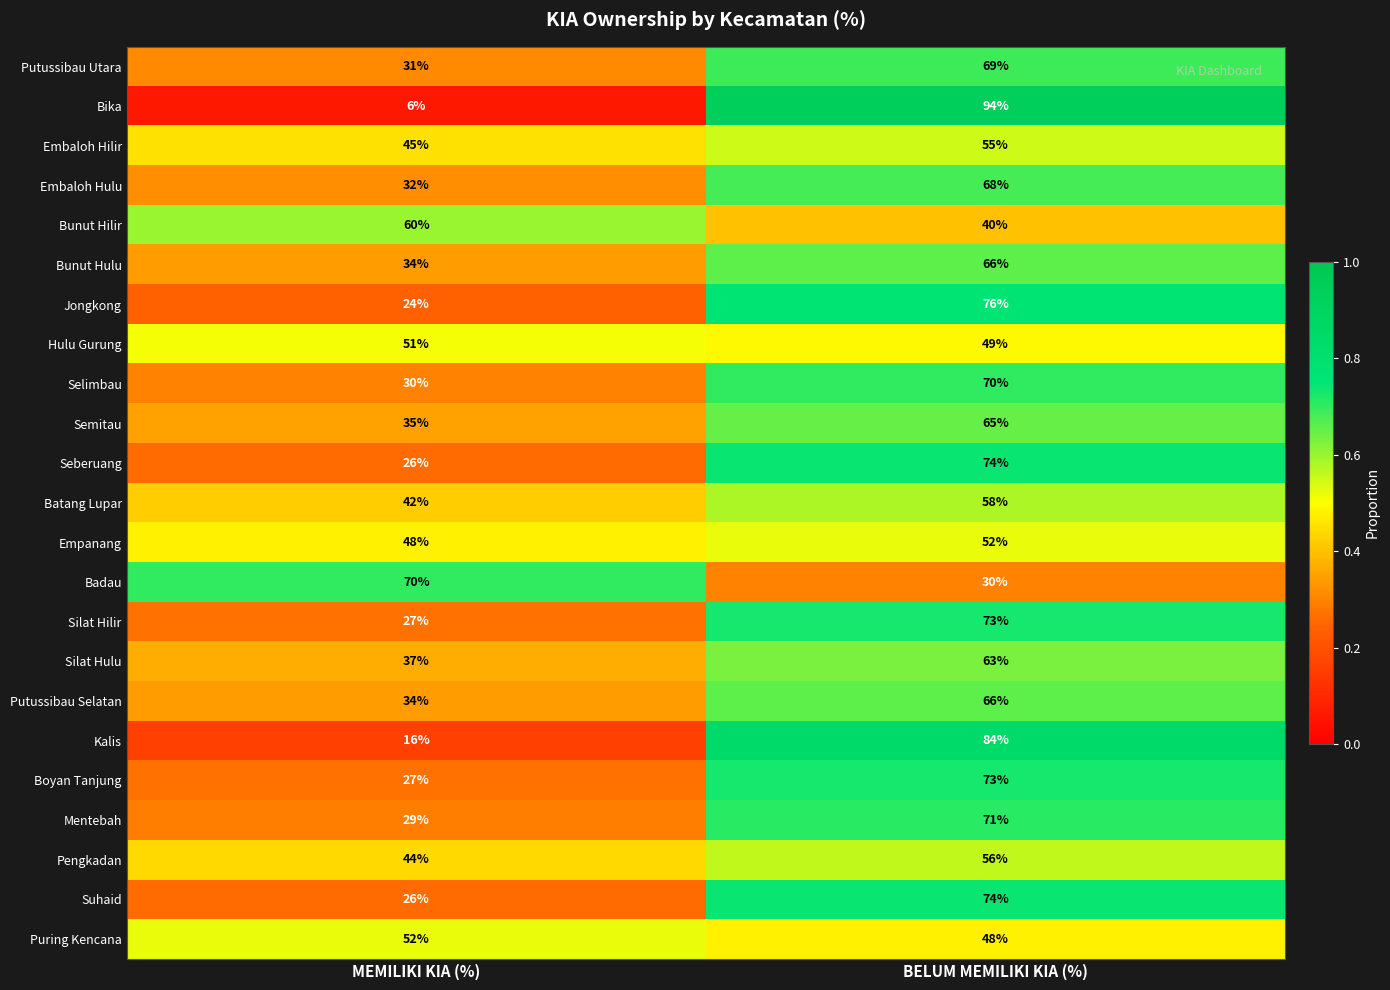

The Batang Lupar series shows 58 at BELUM MEMILIKI KIA (%). True or false?

True